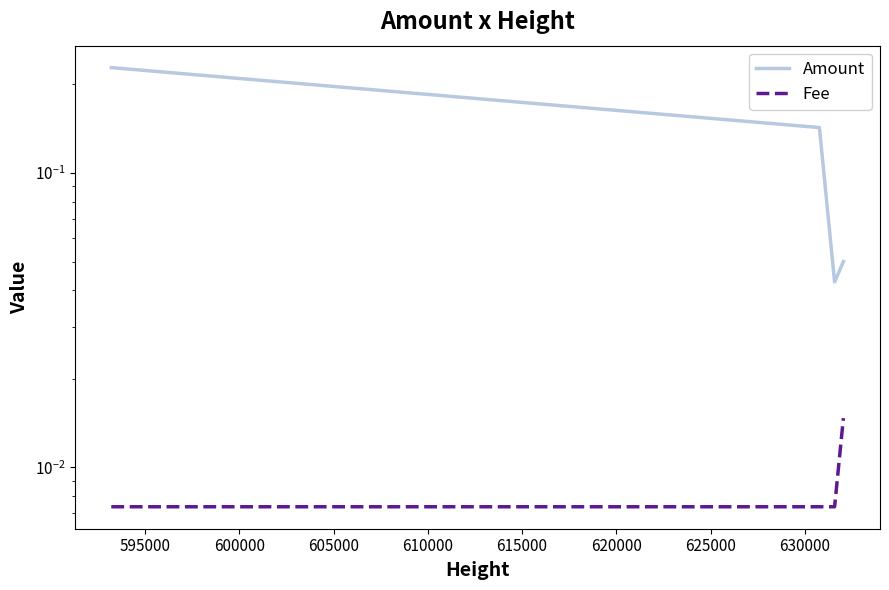

What is the difference between the maximum and second lowest values in the Amount series?

0.2